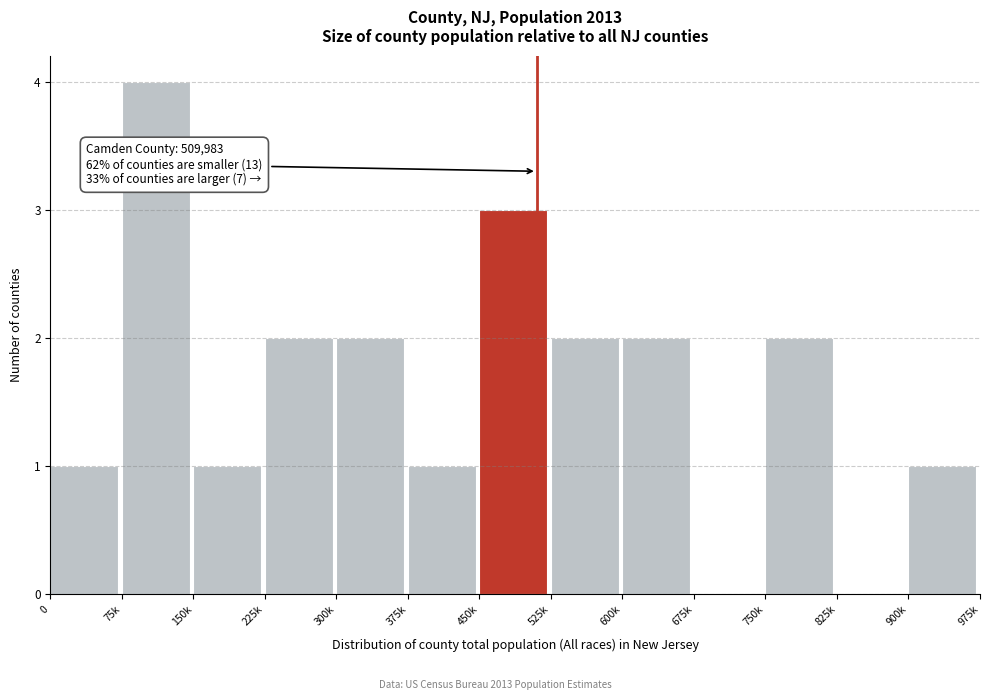

Reading right to left, transcribe all the data shown in this chart.

900k=1	825k=0	750k=2	675k=0	600k=2	525k=2	450k=3	375k=1	300k=2	225k=2	150k=1	75k=4	0=1